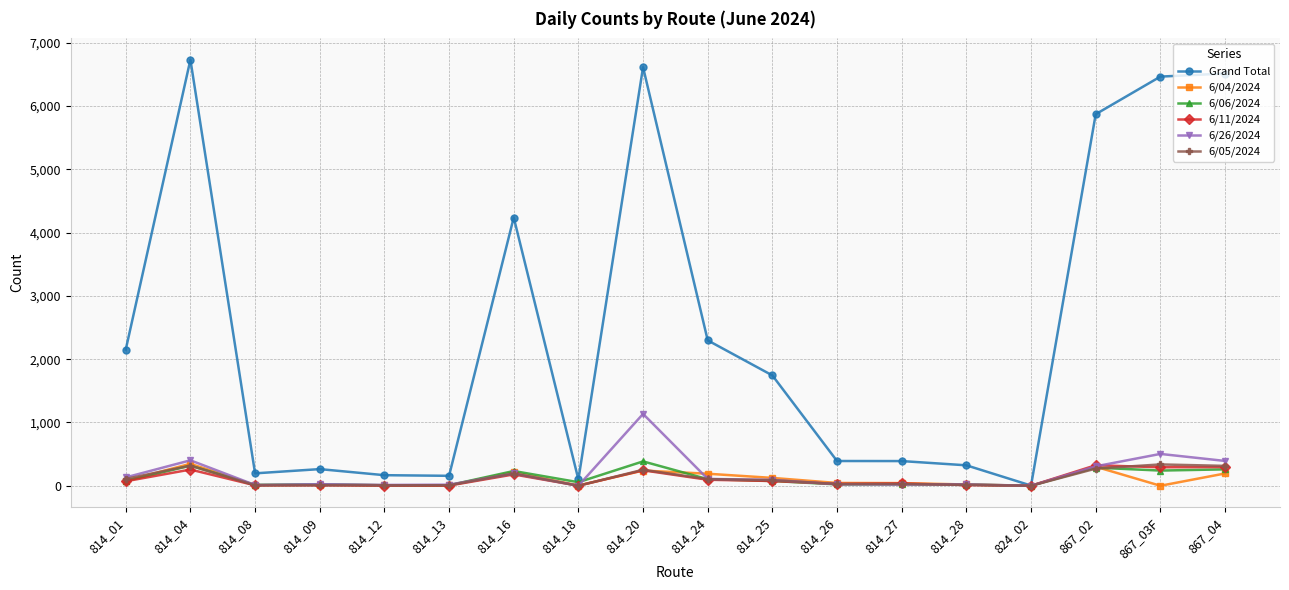

True or false: 6/11/2024 has a value of 296 at 867_04.

True